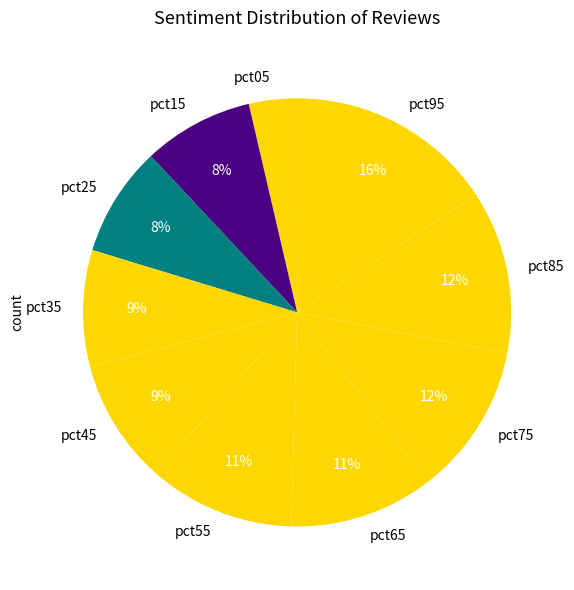

Which category has the biggest portion of the pie?

pct95